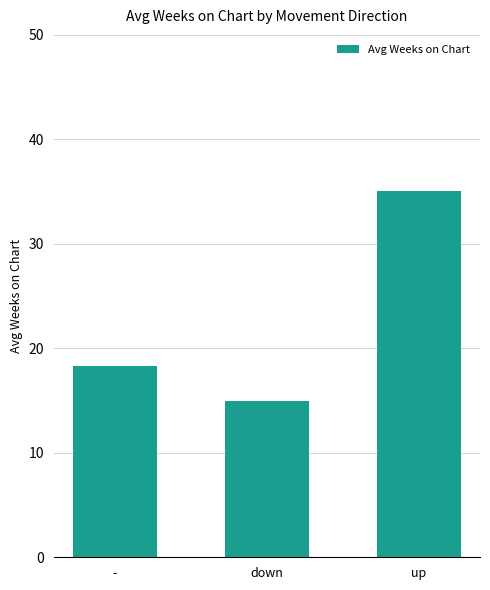

Reading left to right, what are all the values shown in this chart?

18.3	15.0	35.1